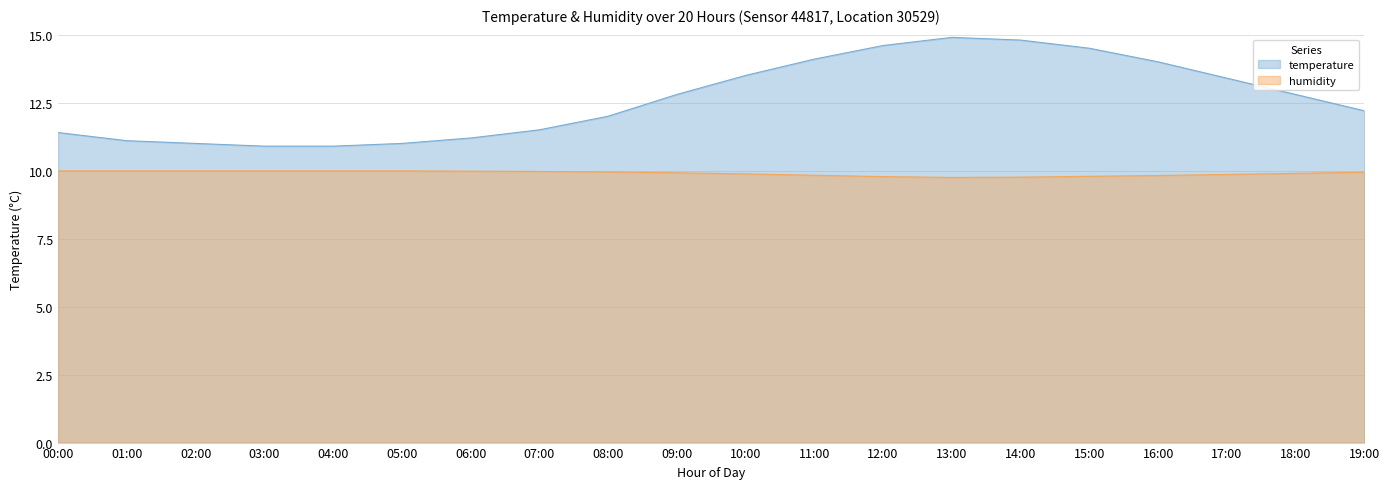

Which category has the lowest value across all series?

13:00